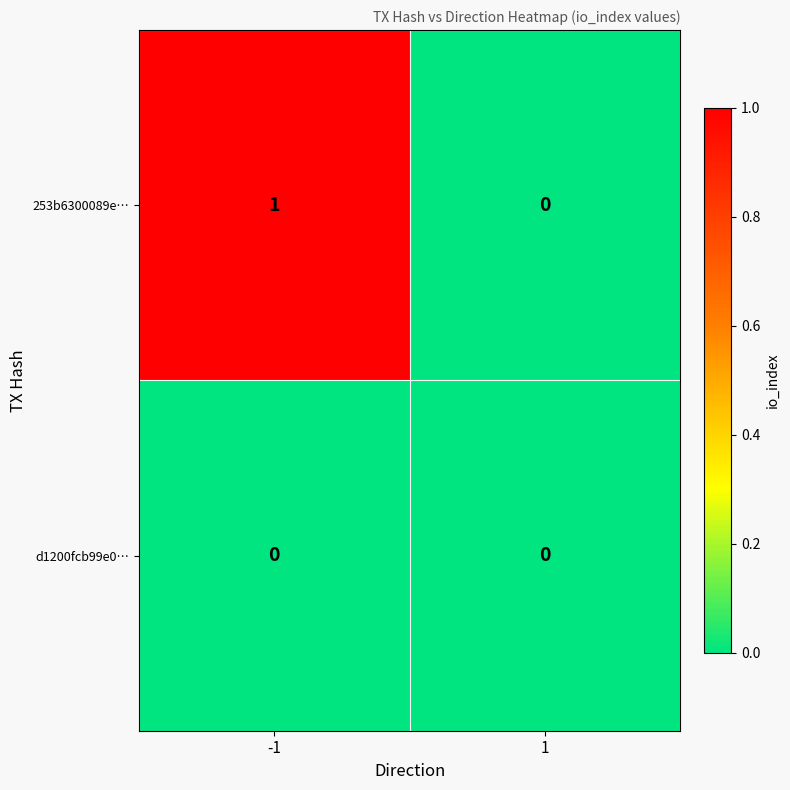

List the series in order of their peak value, lowest first.

d1200fcb99e0…, 253b6300089e…